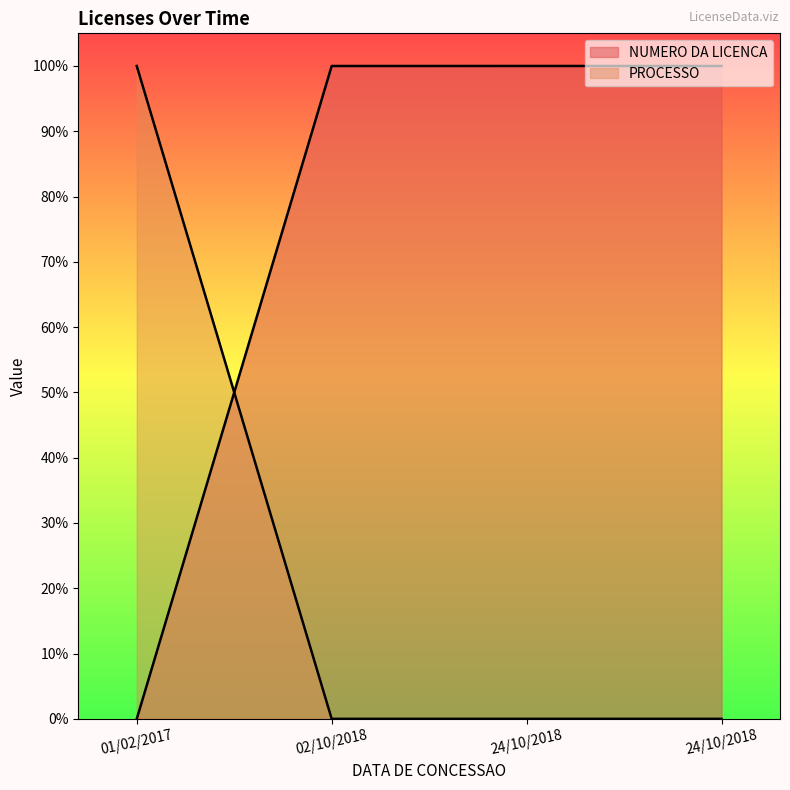

What is the sum of all NUMERO DA LICENCA values?

300.0